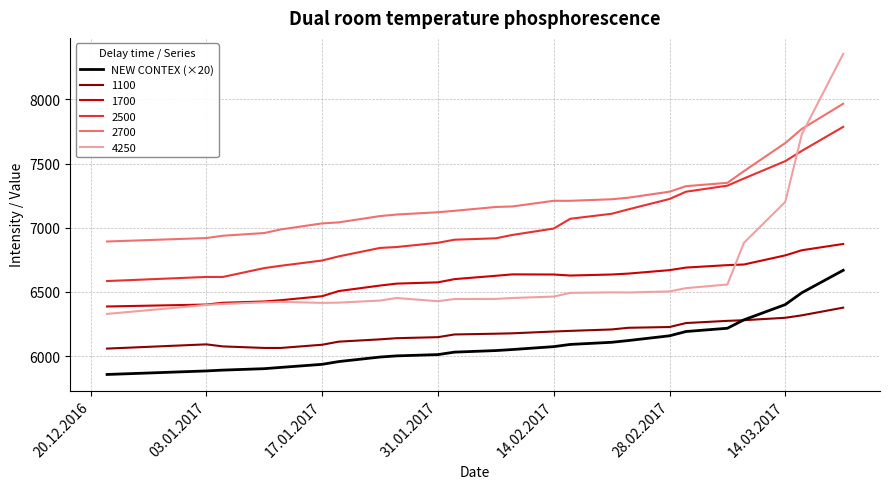

Which series has the largest total across all categories?

2700